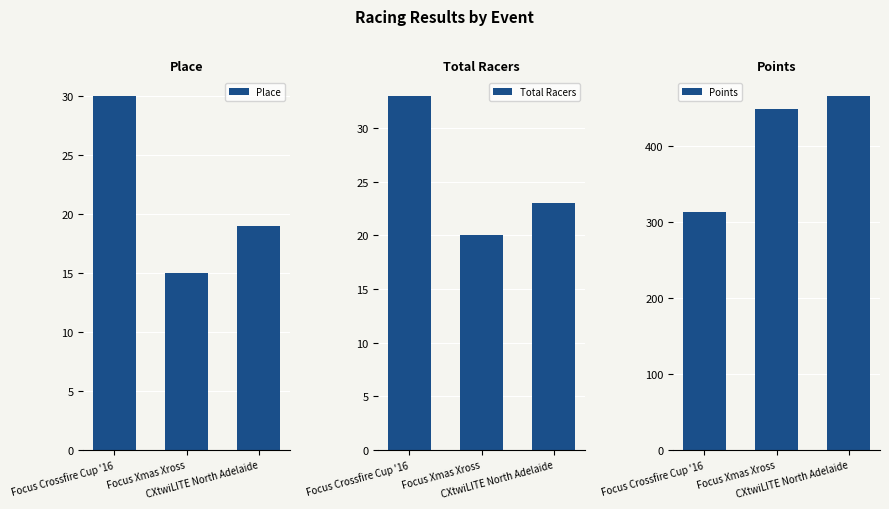

What is the sum of the Total Racers values at Focus Crossfire Cup '16 and Focus Xmas Xross?

53